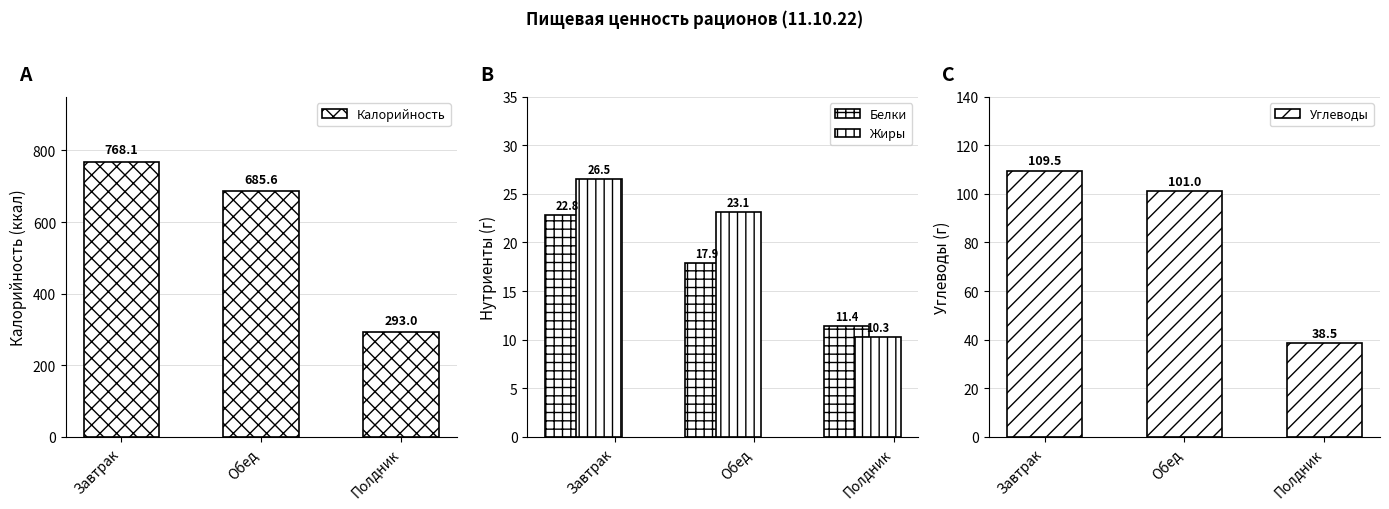

How many data points in Углеводы are less than 101?

1